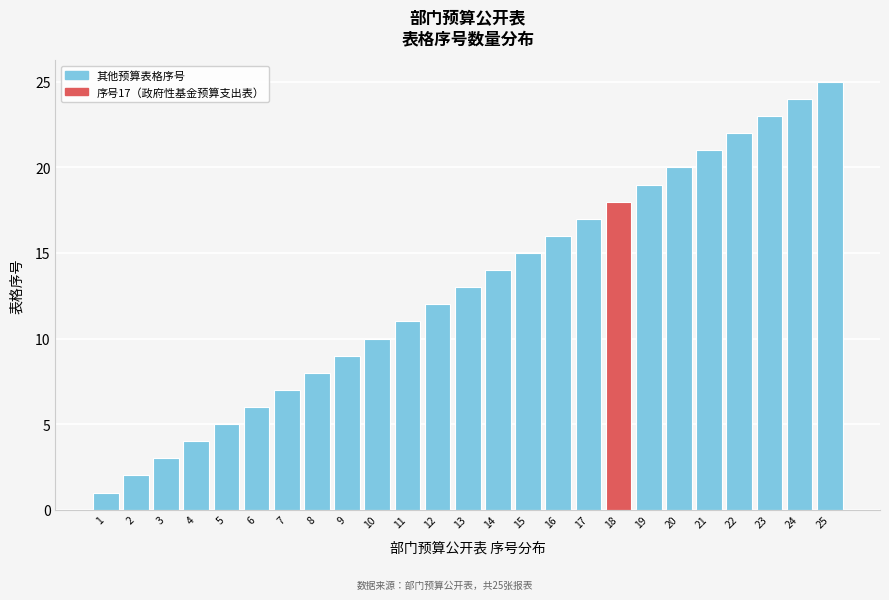

What is the average value?

13